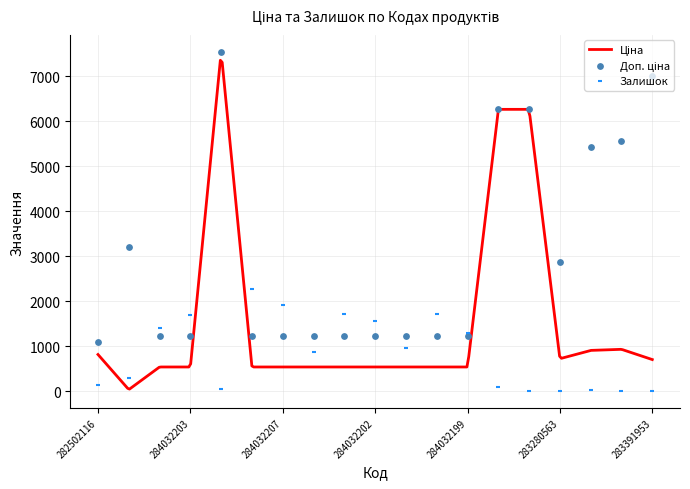

Which series has the widest spread of Y values?

Доп. ціна